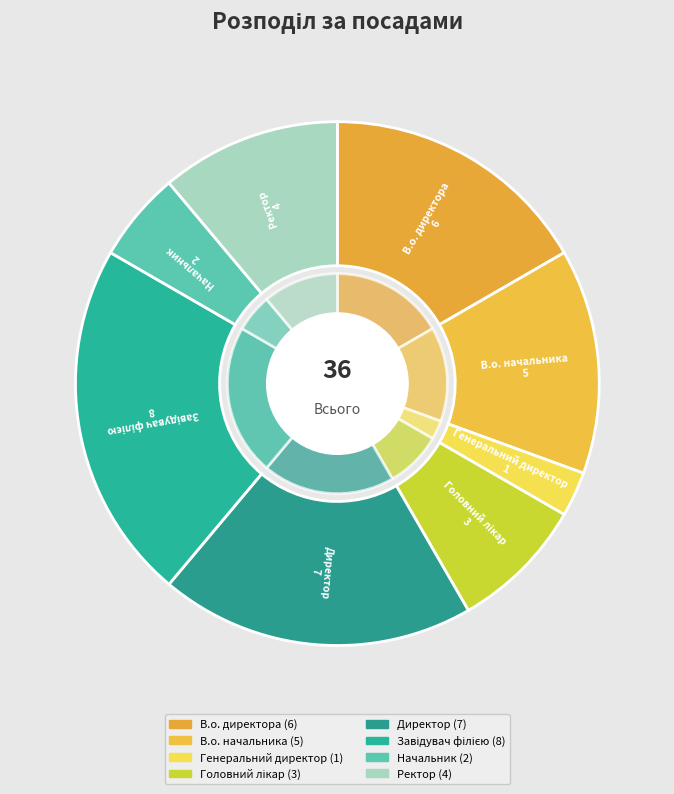

What is the change in value from Начальник to Ректор?

+2